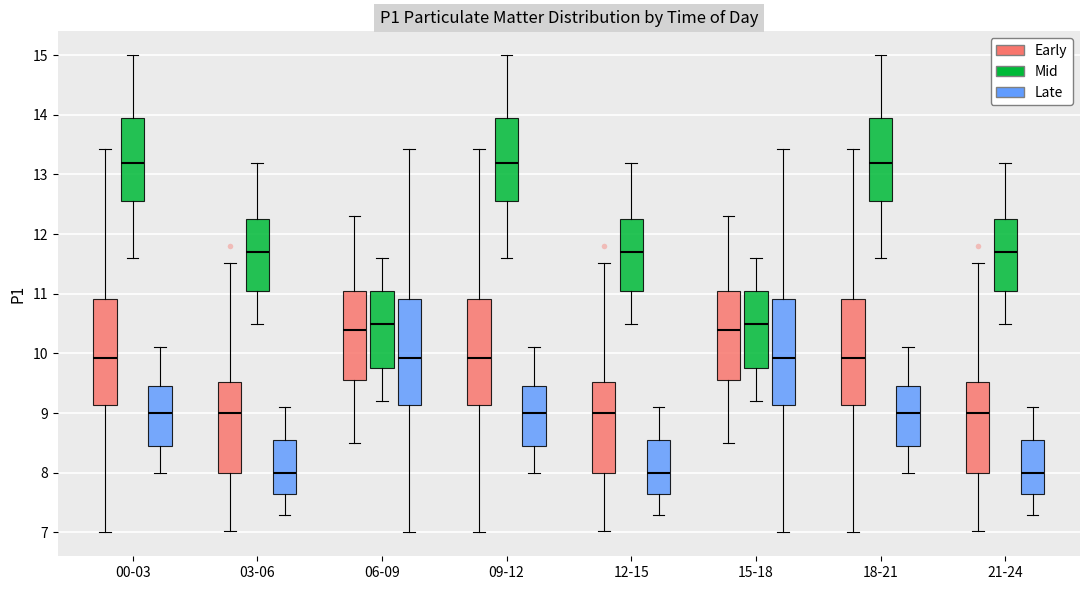

Where is the lower edge of the box for 21-24 (Late) on the y-axis? The values are not printed on the chart, so give them approximately, as read against the axis.

7.7